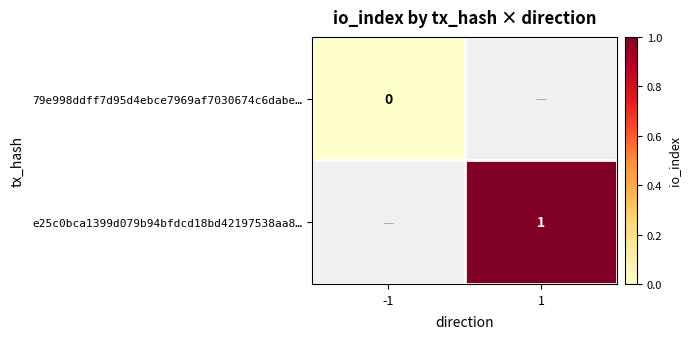

Is the value of e25c0bca1399d079b94bfdcd18bd42197538aa8… at 1 greater than the value of 79e998ddff7d95d4ebce7969af7030674c6dabe… at -1?

Yes